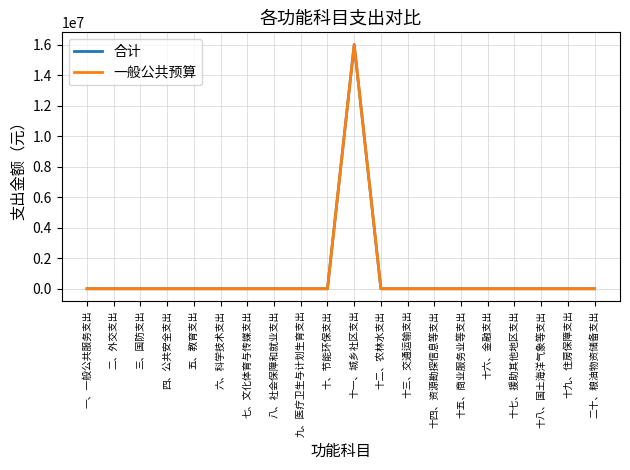

Rank the series at 五、教育支出 from highest to lowest value.

合计, 一般公共预算